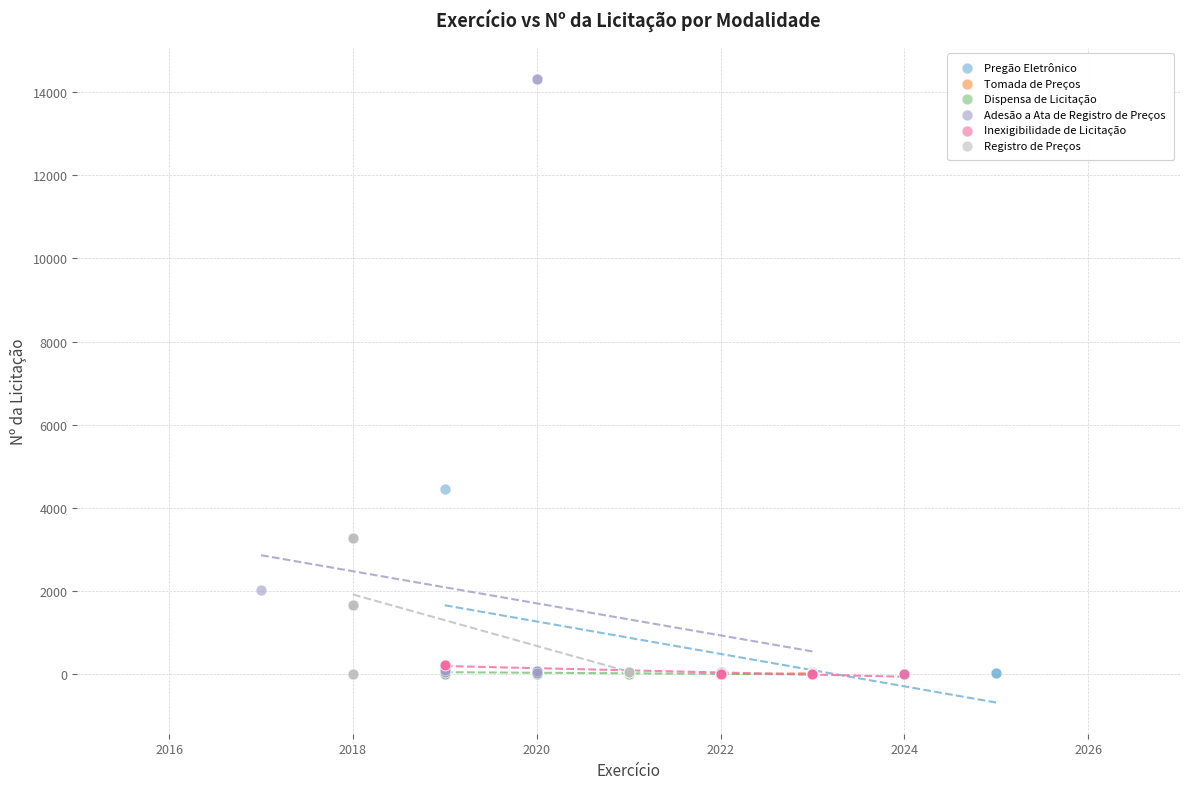

Which series contains the highest Y value?

Adesão a Ata de Registro de Preços